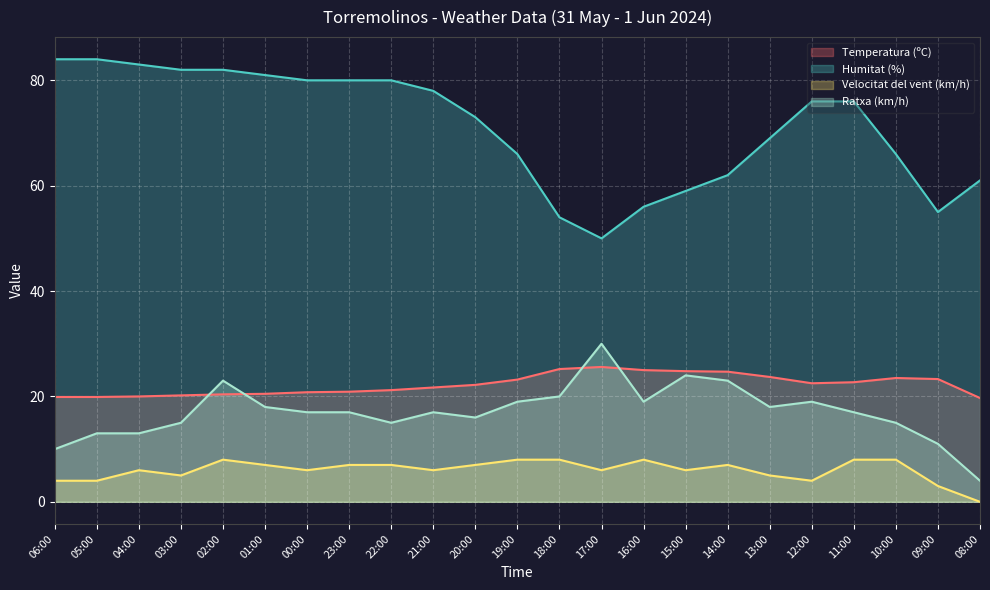

What is the sum of the Velocitat del vent (km/h) values at 11:00 and 16:00?

16.0